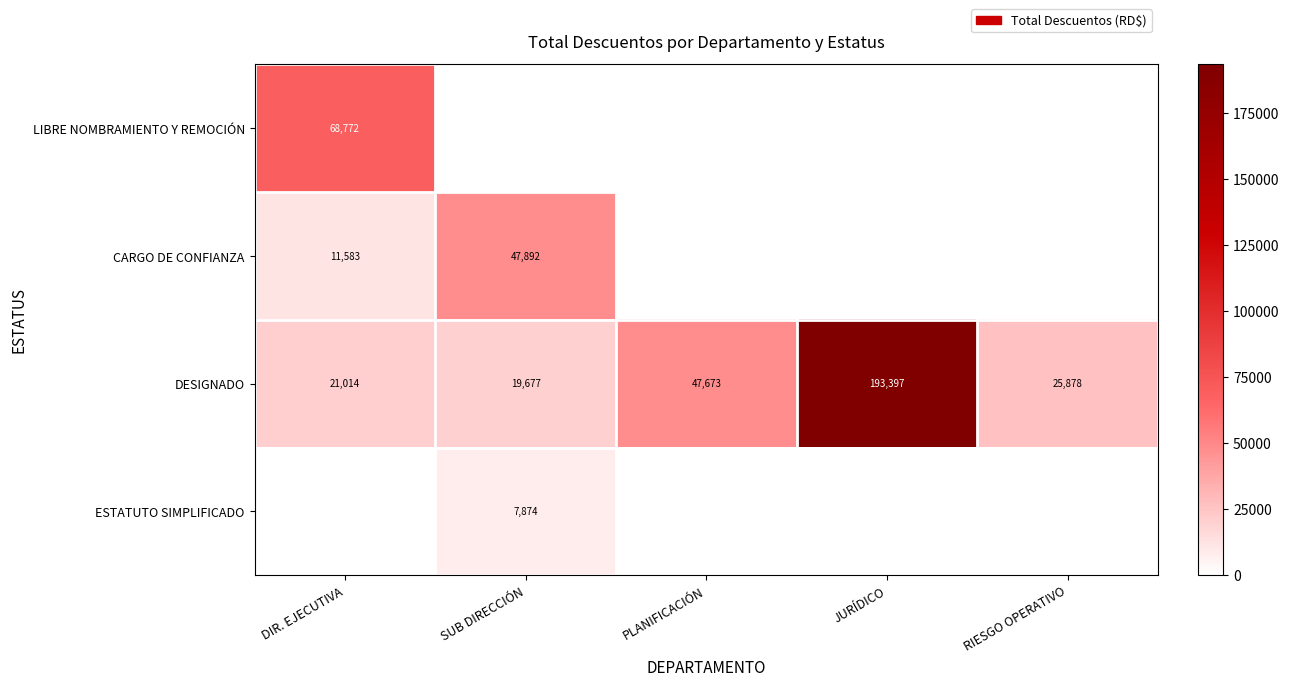

Is the value of DESIGNADO at SUB DIRECCIÓN greater than the value of CARGO DE CONFIANZA at DIR. EJECUTIVA?

Yes